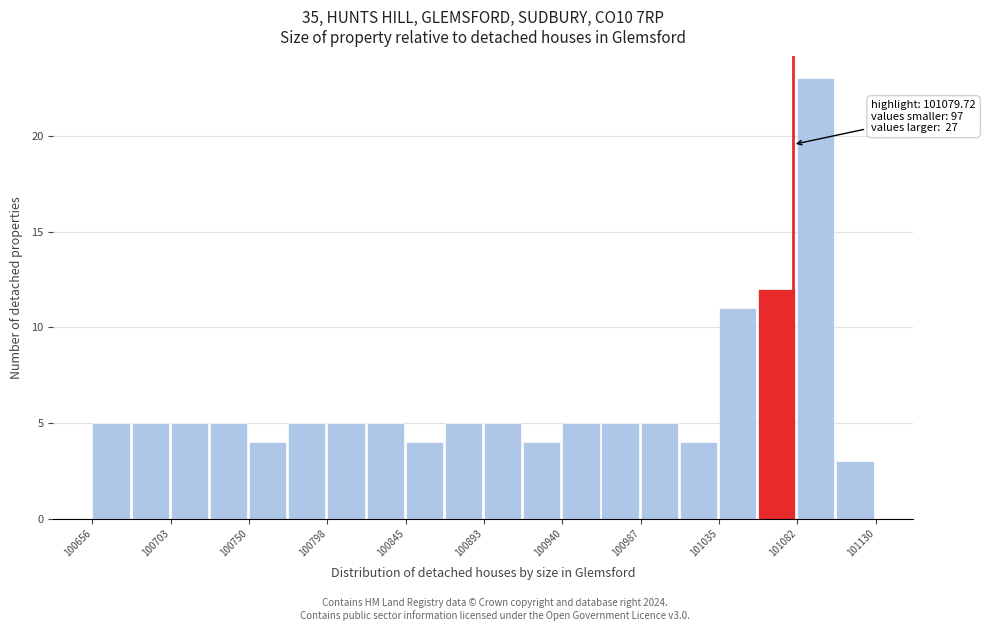

Over which range of the x-axis is the bar tallest?

101080 to 101105